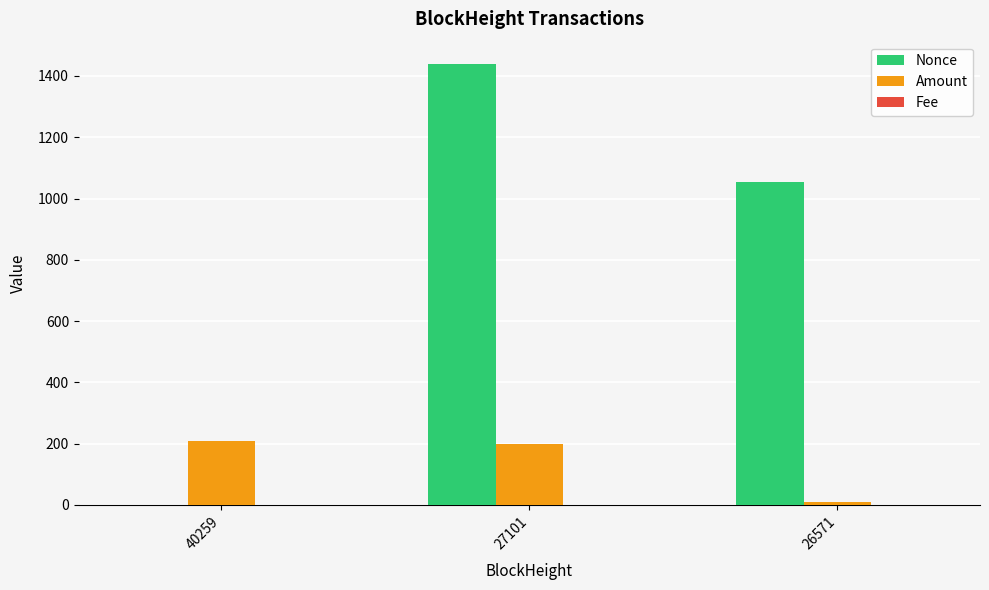

The Nonce series shows 1440.0 at 27101. True or false?

True